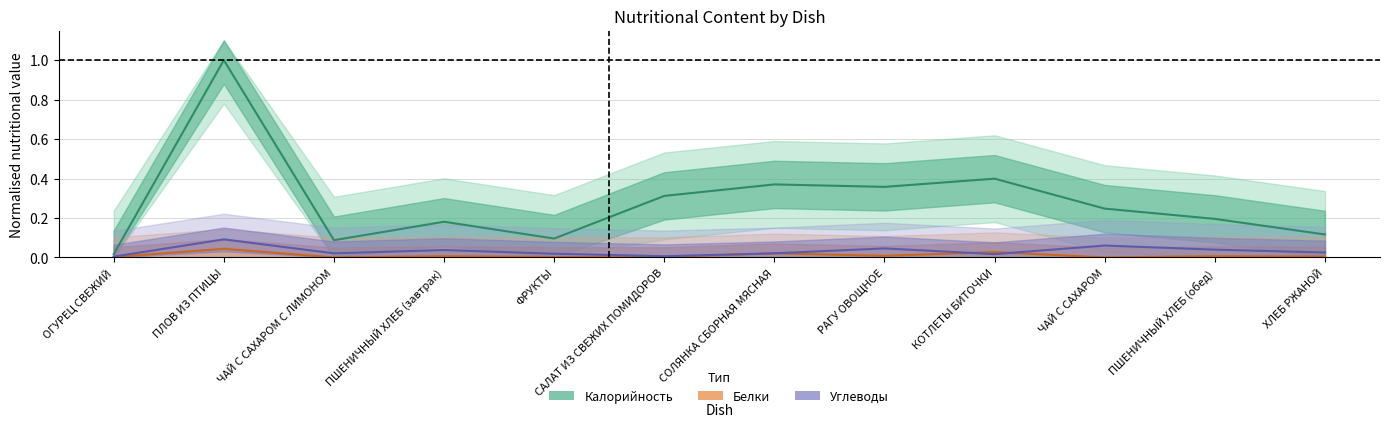

What is the value of the Углеводы point at the 2nd from the left?

0.1